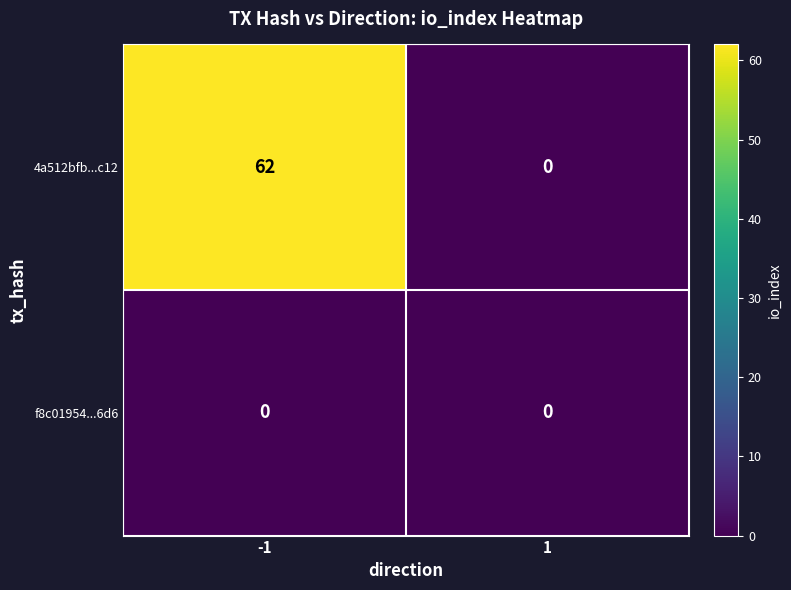

Which series has the largest total across all categories?

4a512bfb...c12